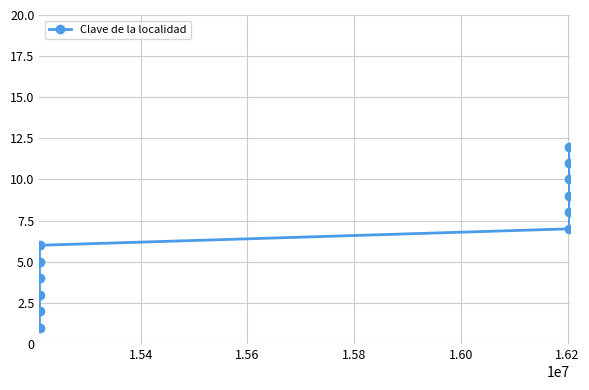

True or false: the data has more than 2 interior local peaks.

False